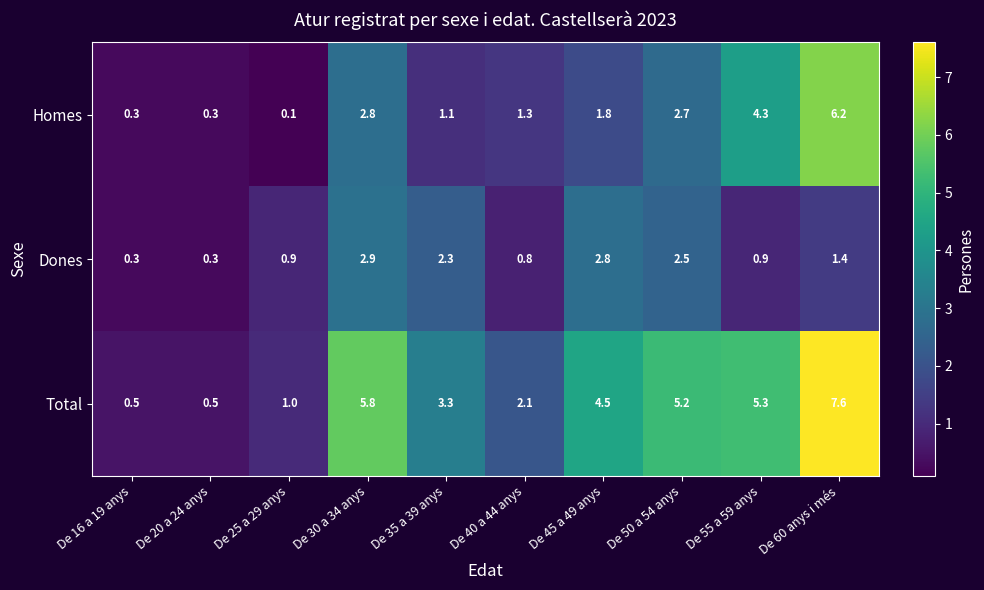

At how many categories does at least one series exceed 0?

10